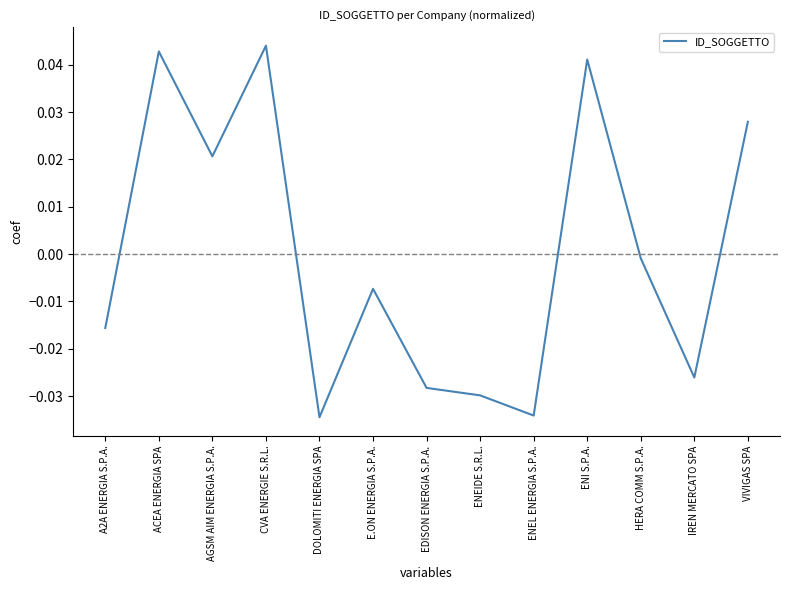

What position from the right is ENEIDE S.R.L.?

6